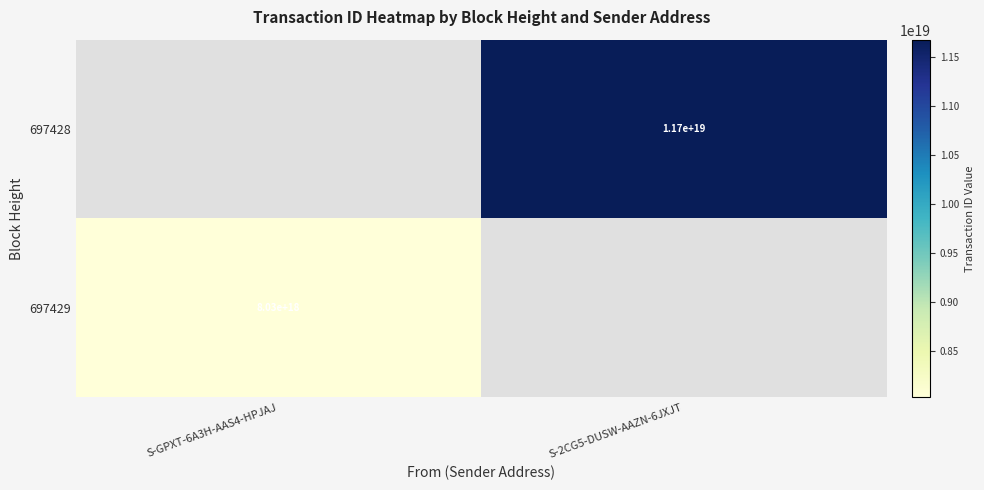

The 697428 series shows 5679689155737914368 at S-2CG5-DUSW-AAZN-6JXJT. True or false?

False